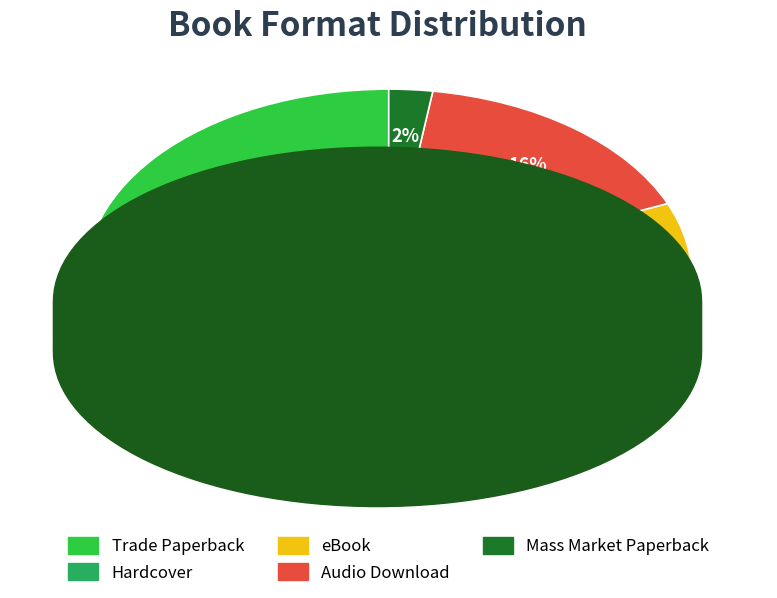

To the nearest percent, what percentage of the pie is Hardcover?

26%